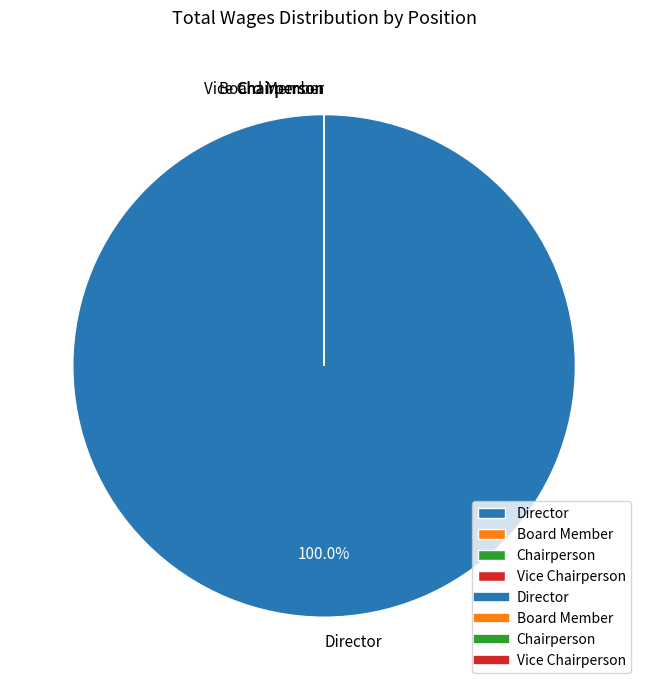

Is it true that Director is 99% of the pie?

False